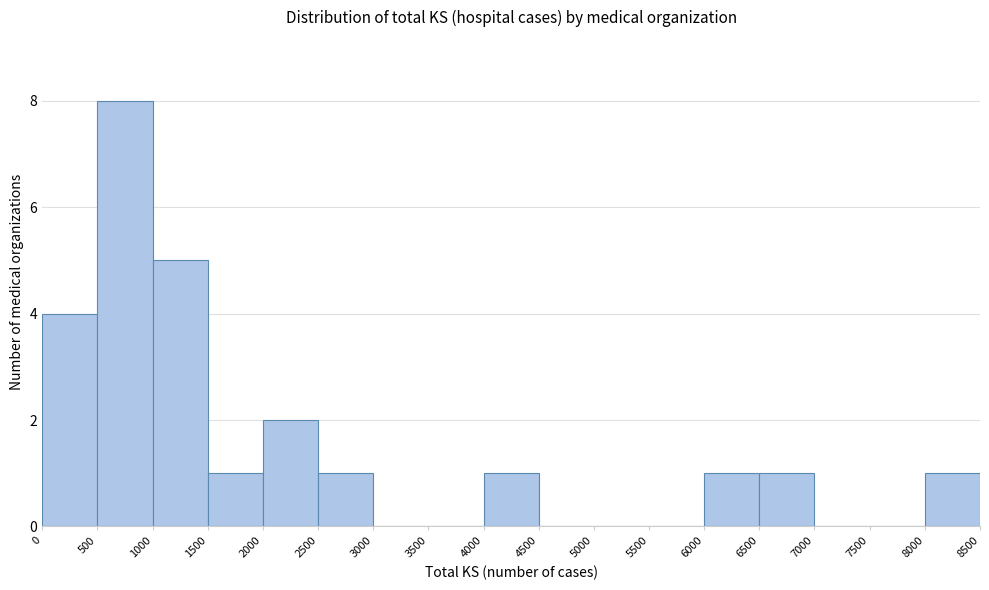

Reading left to right, list every bar in this chart as the range it spans on the x-axis followed by its height. The values are not printed on the chart, so give them approximately, as read against the axis.

0 to 500: 4
500 to 1000: 8
1000 to 1500: 5
1500 to 2000: 1
2000 to 2500: 2
2500 to 3000: 1
3000 to 3500: 0
3500 to 4000: 0
4000 to 4500: 1
4500 to 5000: 0
5000 to 5500: 0
5500 to 6000: 0
6000 to 6500: 1
6500 to 7000: 1
7000 to 7500: 0
7500 to 8000: 0
8000 to 8500: 1